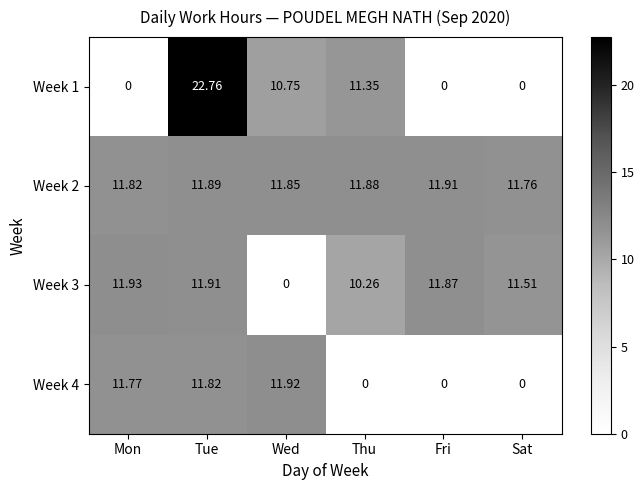

Where does the Week 1 series first go above 10?

Tue